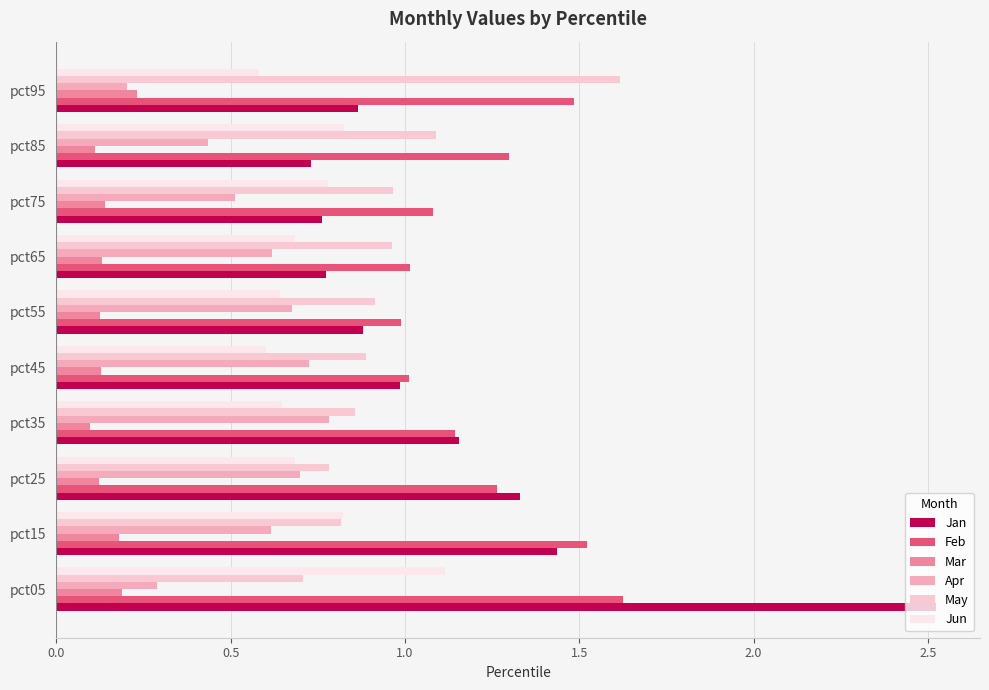

Reading left to right, extract all data points from this chart.

Jan: 2.5	1.4	1.3	1.2	1.0	0.9	0.8	0.8	0.7	0.9
Feb: 1.6	1.5	1.3	1.1	1.0	1.0	1.0	1.1	1.3	1.5
Mar: 0.2	0.2	0.1	0.1	0.1	0.1	0.1	0.1	0.1	0.2
Apr: 0.3	0.6	0.7	0.8	0.7	0.7	0.6	0.5	0.4	0.2
May: 0.7	0.8	0.8	0.9	0.9	0.9	1.0	1.0	1.1	1.6
Jun: 1.1	0.8	0.7	0.6	0.6	0.6	0.7	0.8	0.8	0.6